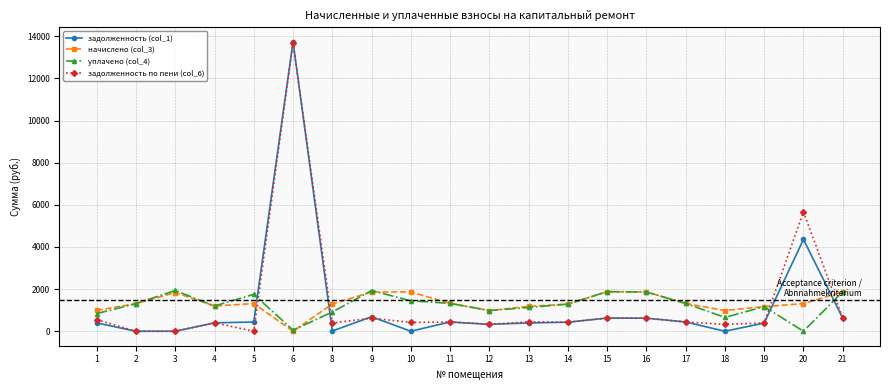

The value of задолженность (col_1) at 4 is 398.7. True or false?

True